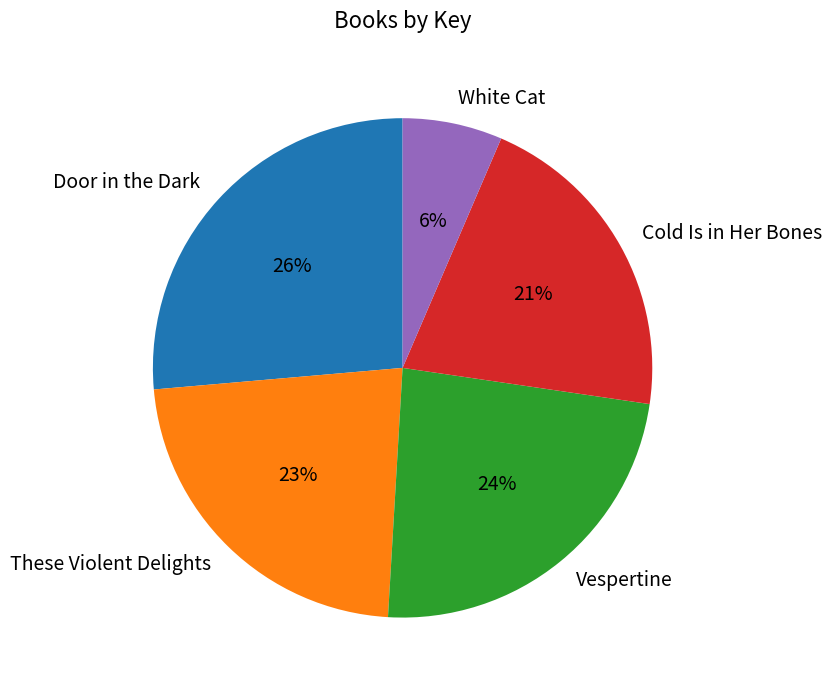

To the nearest percent, what is the difference between the largest and smallest slice percentages?

20%